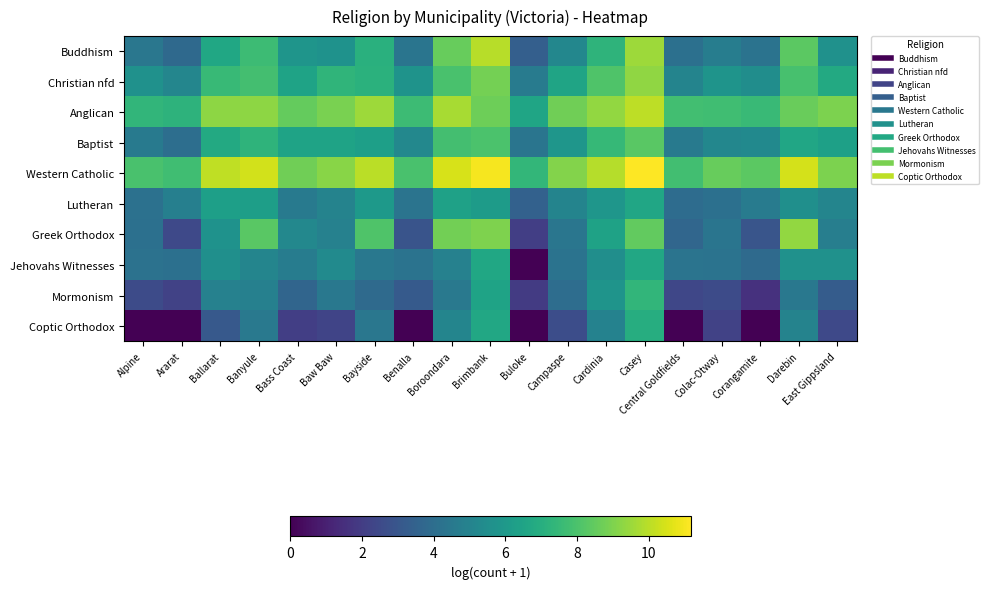

Reading left to right, extract all data points from this chart.

Buddhism: Alpine=4.4	Ararat=3.8	Ballarat=6.6	Banyule=7.7	Bass Coast=5.8	Baw Baw=5.7	Bayside=7.1	Benalla=4.4	Boroondara=8.6	Brimbank=10.0	Buloke=3.4	Campaspe=5.2	Cardinia=7.3	Casey=9.5	Central Goldfields=4.1	Colac-Otway=4.7	Corangamite=4.2	Darebin=8.4	East Gippsland=5.7
Christian nfd: Alpine=5.6	Ararat=5.1	Ballarat=7.5	Banyule=7.8	Bass Coast=6.5	Baw Baw=7.3	Bayside=7.1	Benalla=5.7	Boroondara=8.0	Brimbank=8.8	Buloke=4.7	Campaspe=6.5	Cardinia=8.1	Casey=9.3	Central Goldfields=5.1	Colac-Otway=5.8	Corangamite=5.5	Darebin=7.9	East Gippsland=6.8
Anglican: Alpine=7.4	Ararat=7.2	Ballarat=9.3	Banyule=9.3	Bass Coast=8.5	Baw Baw=8.9	Bayside=9.5	Benalla=7.7	Boroondara=9.7	Brimbank=8.7	Buloke=6.6	Campaspe=8.7	Cardinia=9.4	Casey=10.1	Central Goldfields=7.8	Colac-Otway=7.7	Corangamite=7.6	Darebin=8.6	East Gippsland=9.0
Baptist: Alpine=4.6	Ararat=4.0	Ballarat=6.8	Banyule=7.3	Bass Coast=6.5	Baw Baw=6.5	Bayside=6.3	Benalla=5.2	Boroondara=7.8	Brimbank=8.0	Buloke=4.4	Campaspe=5.8	Cardinia=7.5	Casey=8.3	Central Goldfields=4.6	Colac-Otway=5.2	Corangamite=5.3	Darebin=6.6	East Gippsland=6.4
Western Catholic: Alpine=8.0	Ararat=7.7	Ballarat=10.1	Banyule=10.4	Bass Coast=8.7	Baw Baw=9.2	Bayside=10.0	Benalla=8.0	Boroondara=10.5	Brimbank=11.0	Buloke=7.4	Campaspe=9.1	Cardinia=9.9	Casey=11.2	Central Goldfields=7.8	Colac-Otway=8.6	Corangamite=8.4	Darebin=10.5	East Gippsland=8.9
Lutheran: Alpine=4.2	Ararat=4.8	Ballarat=6.3	Banyule=6.2	Bass Coast=4.6	Baw Baw=5.0	Bayside=6.0	Benalla=4.3	Boroondara=6.4	Brimbank=6.1	Buloke=3.5	Campaspe=5.0	Cardinia=5.9	Casey=6.6	Central Goldfields=4.0	Colac-Otway=4.1	Corangamite=4.7	Darebin=5.6	East Gippsland=5.1
Greek Orthodox: Alpine=4.1	Ararat=2.5	Ballarat=5.7	Banyule=8.3	Bass Coast=5.2	Baw Baw=4.9	Bayside=8.1	Benalla=2.9	Boroondara=8.8	Brimbank=9.0	Buloke=2.1	Campaspe=4.4	Cardinia=6.5	Casey=8.5	Central Goldfields=3.7	Colac-Otway=4.4	Corangamite=2.9	Darebin=9.4	East Gippsland=4.8
Jehovahs Witnesses: Alpine=4.2	Ararat=4.1	Ballarat=5.6	Banyule=5.1	Bass Coast=4.7	Baw Baw=5.4	Bayside=4.5	Benalla=4.2	Boroondara=4.9	Brimbank=6.7	Buloke=0.0	Campaspe=4.2	Cardinia=5.5	Casey=6.7	Central Goldfields=4.3	Colac-Otway=4.2	Corangamite=3.9	Darebin=5.6	East Gippsland=5.7
Mormonism: Alpine=2.6	Ararat=2.2	Ballarat=4.9	Banyule=4.9	Bass Coast=3.6	Baw Baw=4.5	Bayside=3.9	Benalla=3.2	Boroondara=4.5	Brimbank=6.5	Buloke=1.9	Campaspe=4.0	Cardinia=5.8	Casey=7.4	Central Goldfields=2.4	Colac-Otway=2.6	Corangamite=1.6	Darebin=4.5	East Gippsland=3.3
Coptic Orthodox: Alpine=0.0	Ararat=0.0	Ballarat=3.1	Banyule=4.5	Bass Coast=2.1	Baw Baw=2.3	Bayside=4.4	Benalla=0.0	Boroondara=5.1	Brimbank=6.7	Buloke=0.0	Campaspe=2.6	Cardinia=5.0	Casey=6.9	Central Goldfields=0.0	Colac-Otway=2.2	Corangamite=0.0	Darebin=5.0	East Gippsland=2.5